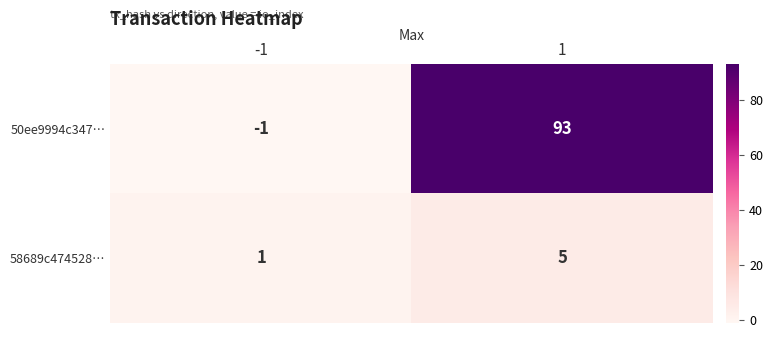

What is the sum of all 58689c474528… values?

6